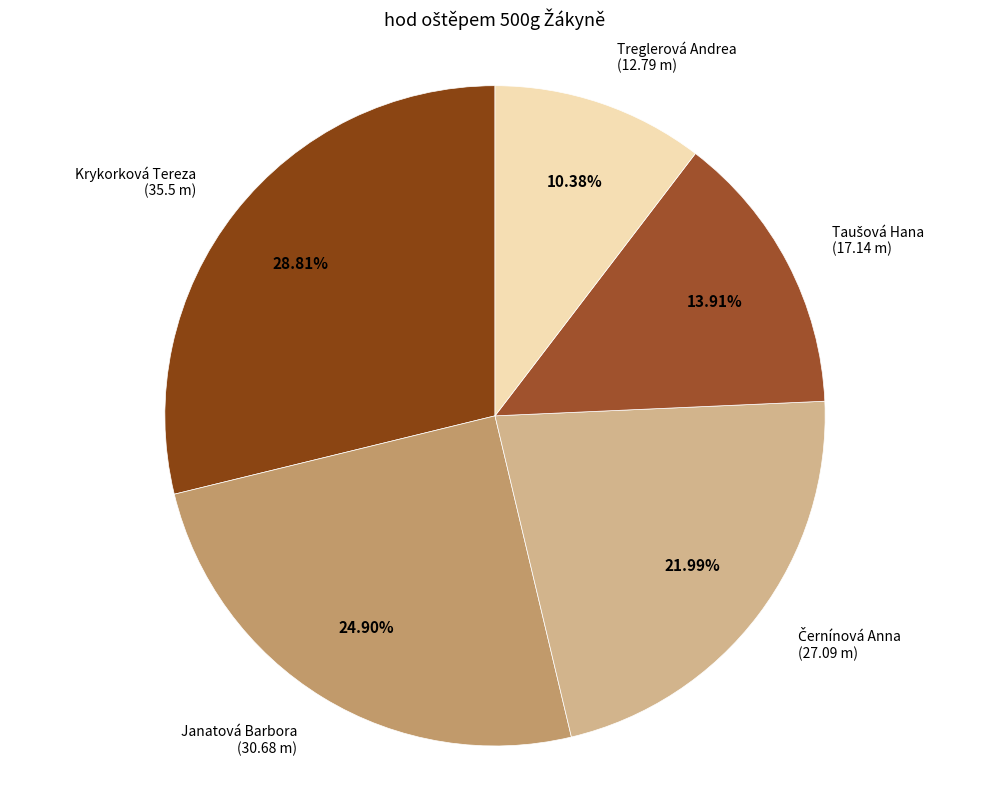

How many segments does this pie chart have?

5